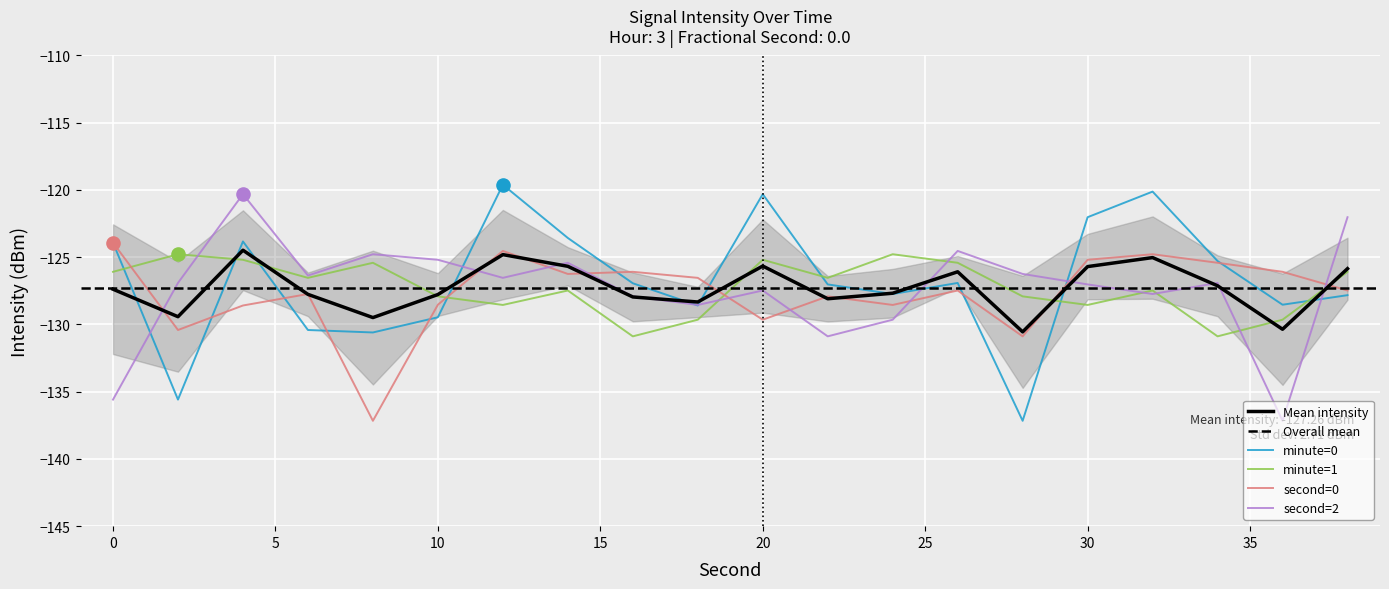

Which series has the largest total across all categories?

minute=0